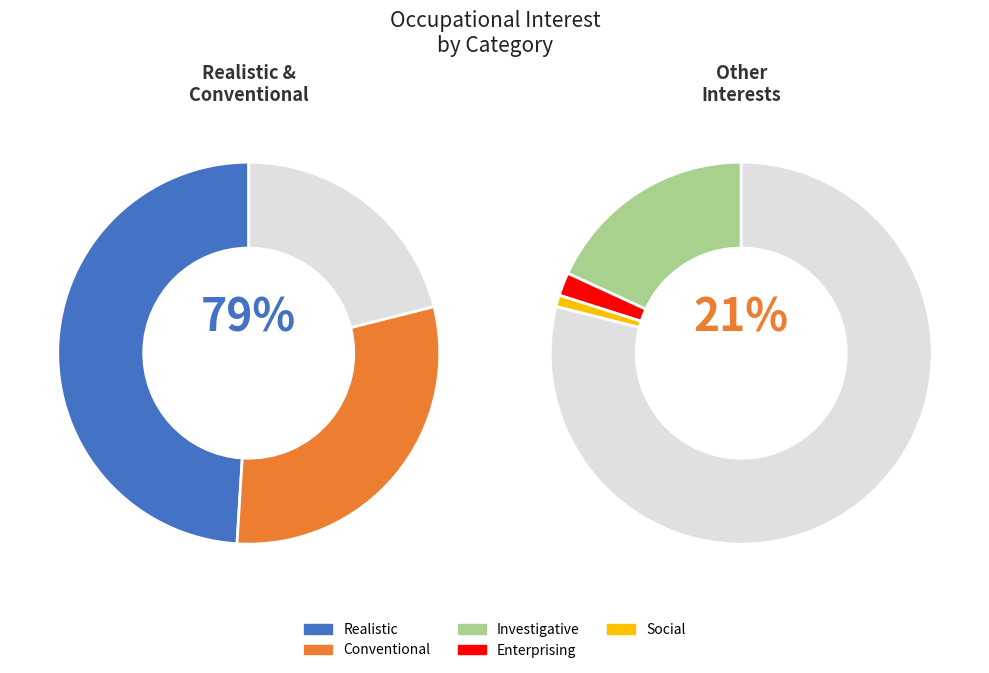

Approximately how many times larger is the value at Conventional compared to Social?

30.5